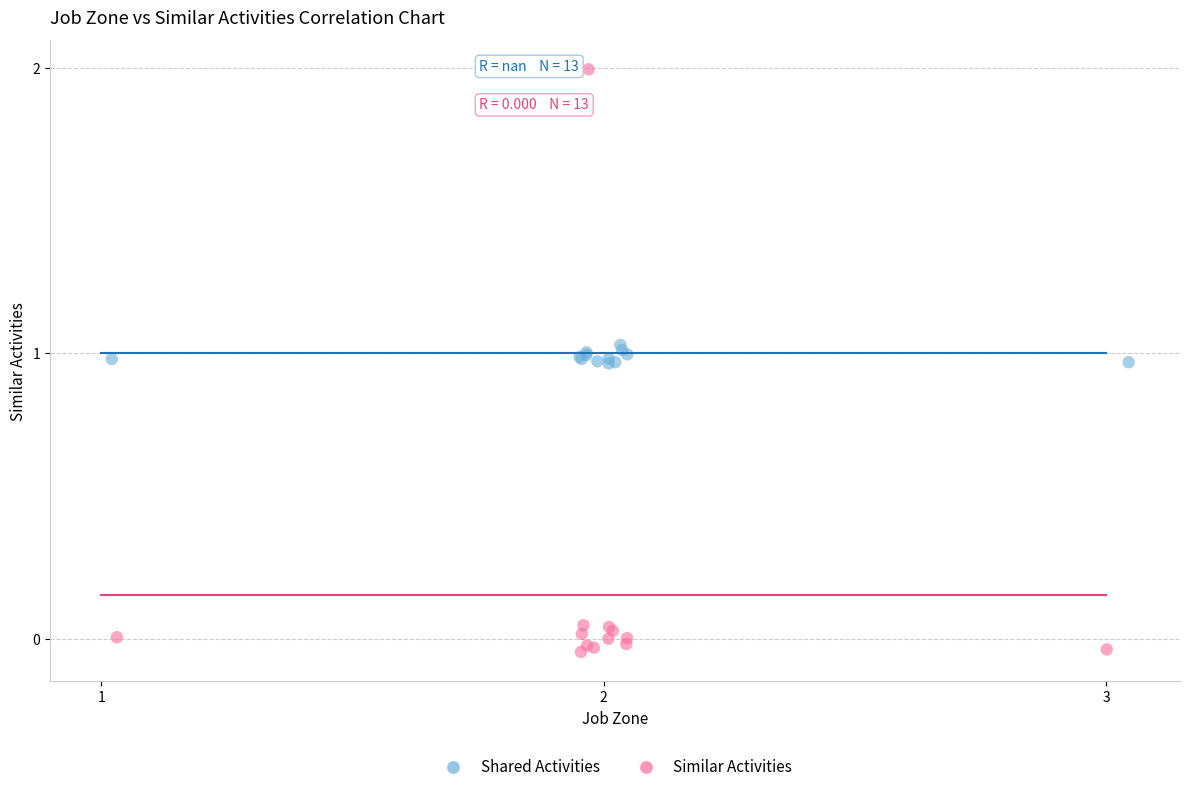

Which series reaches the maximum Y coordinate?

Similar Activities